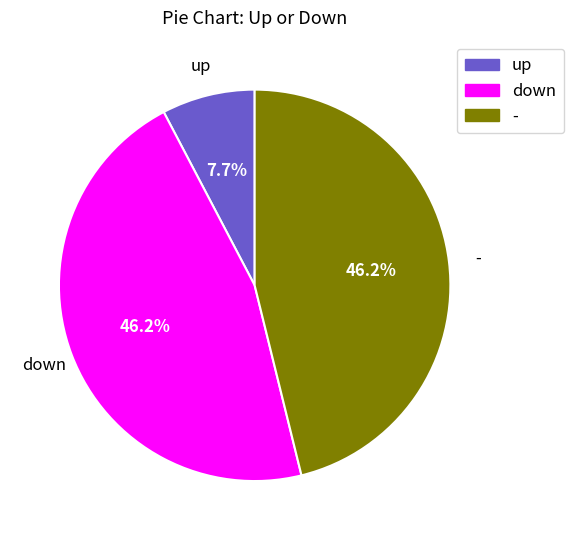

Which category has the smallest portion of the pie?

up